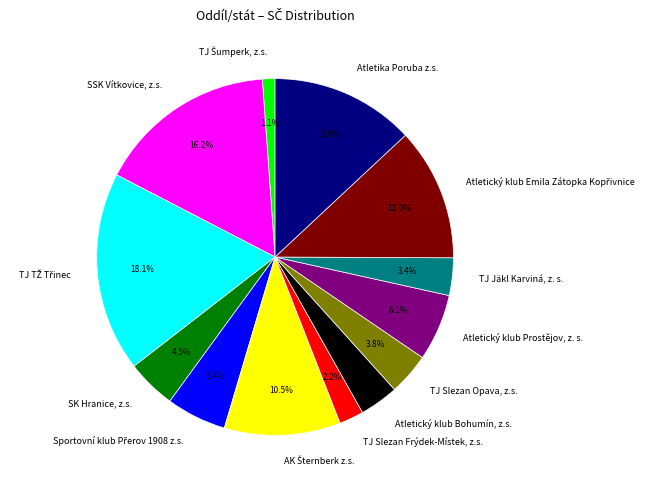

Is there a majority slice in this chart?

No